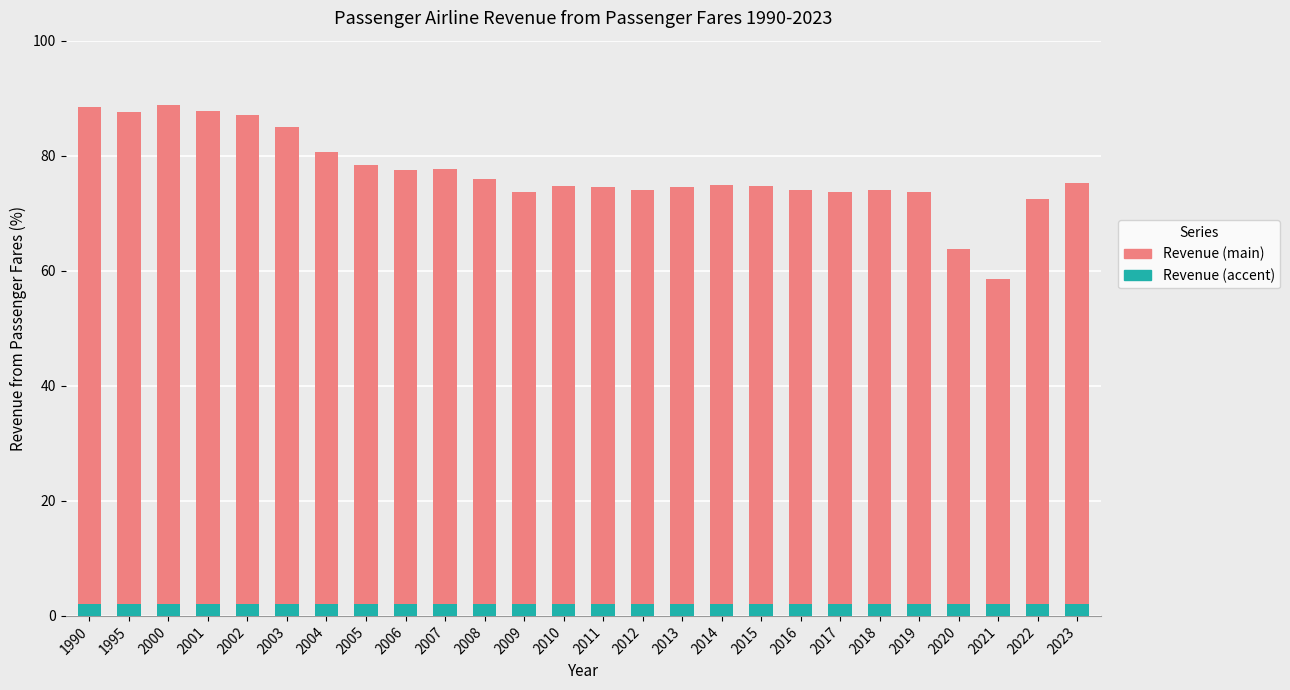

How many distinct data groups are displayed?

1